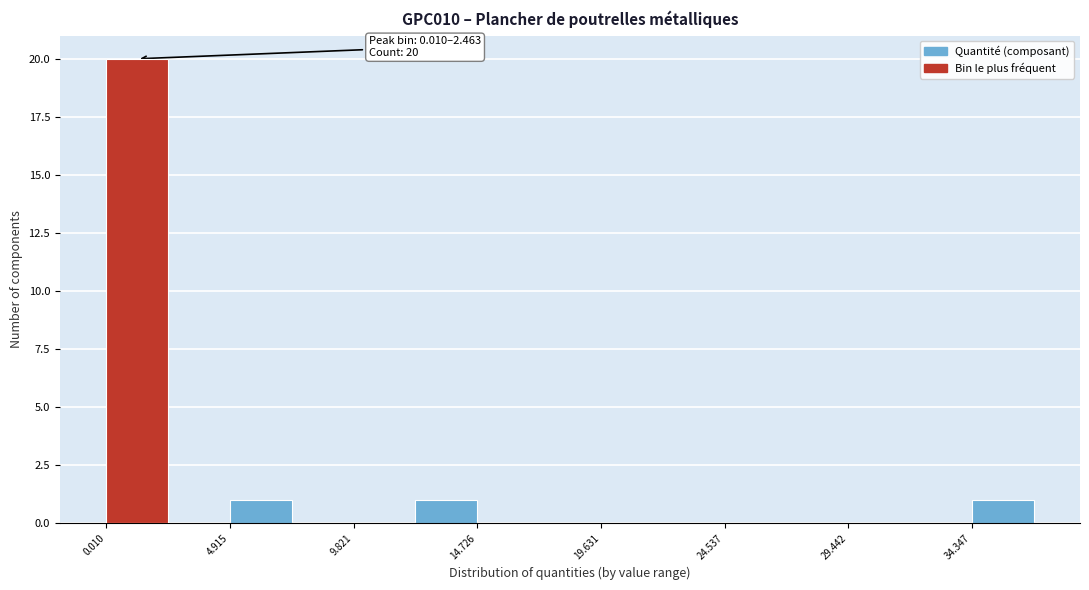

Over which range of the x-axis is the bar tallest?

0.0 to 2.5